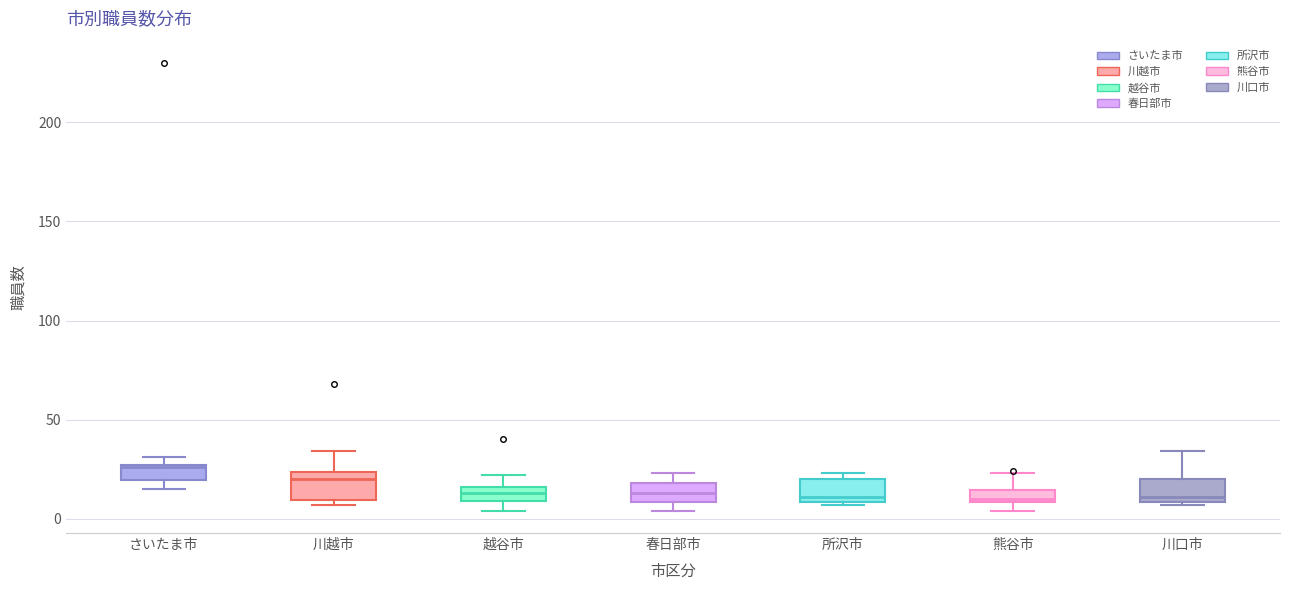

Which box's median line is the highest?

さいたま市